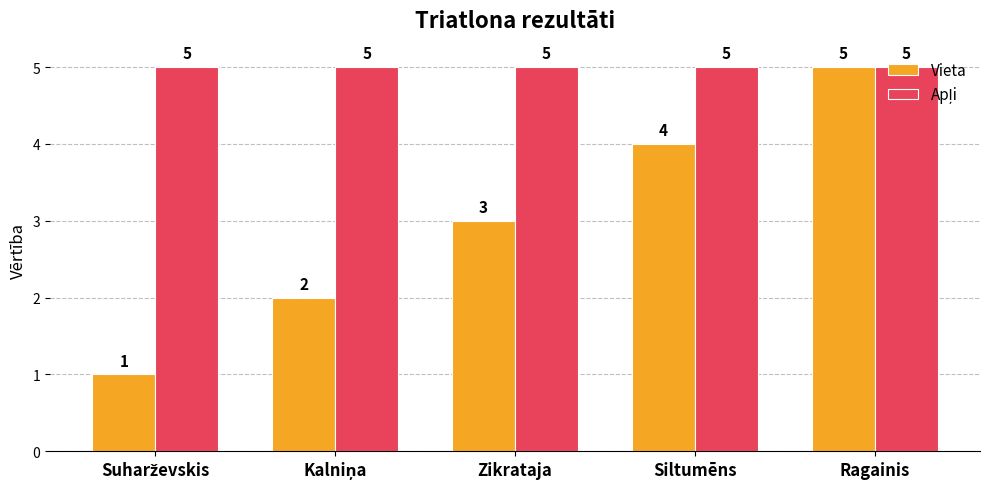

At how many categories does at least one series exceed 2?

5